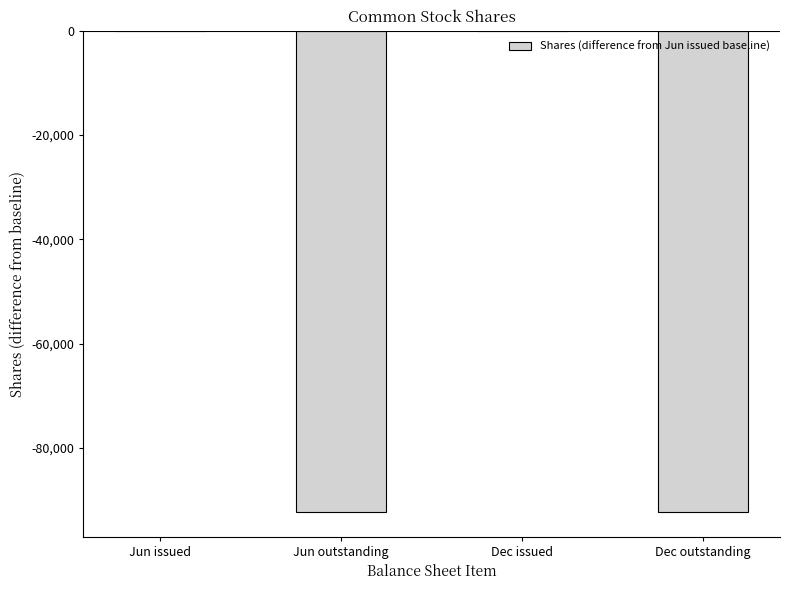

What is the sum of all values?

-184744